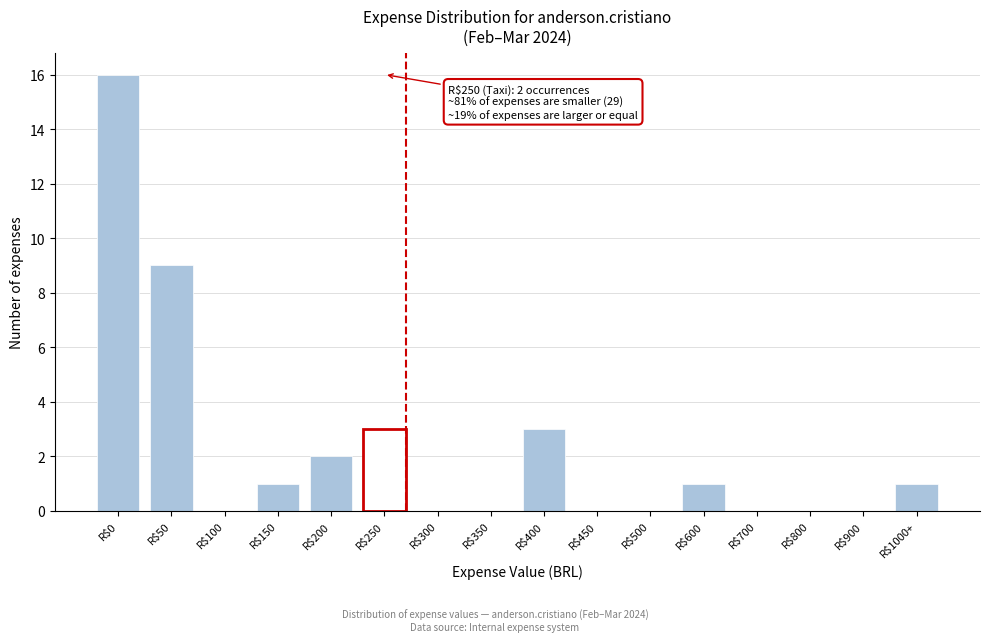

What is the maximum value shown in the chart?

16